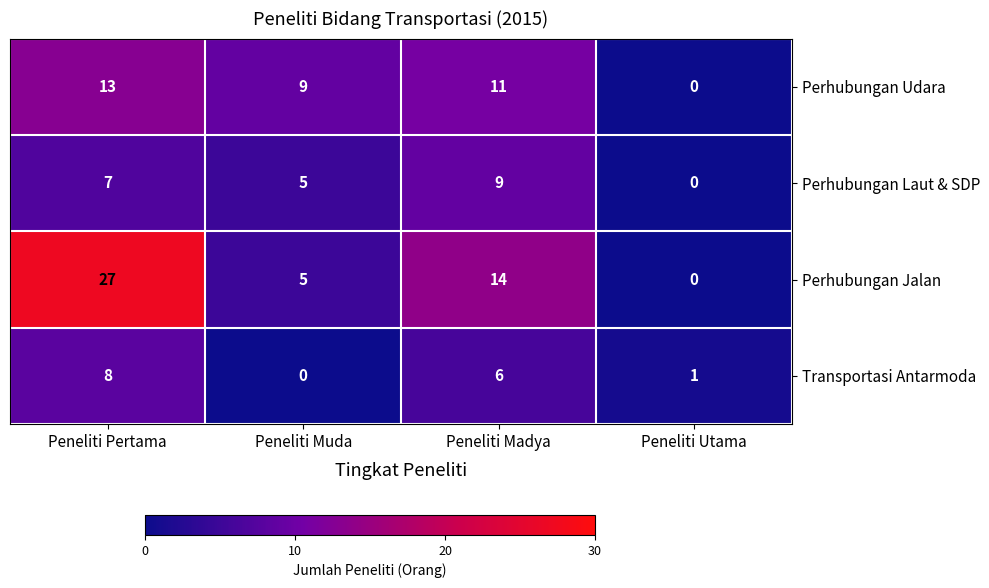

At how many categories does at least one series exceed 10?

2